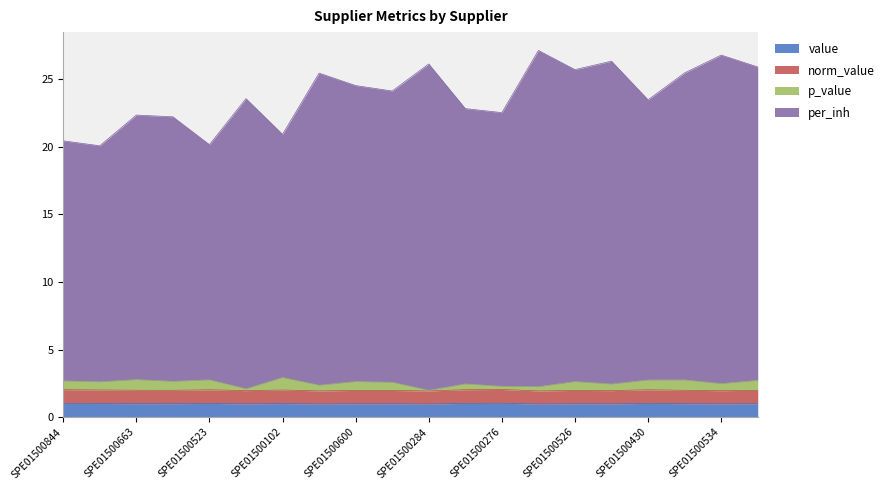

Where is the first local minimum for per_inh?

SPE01500280